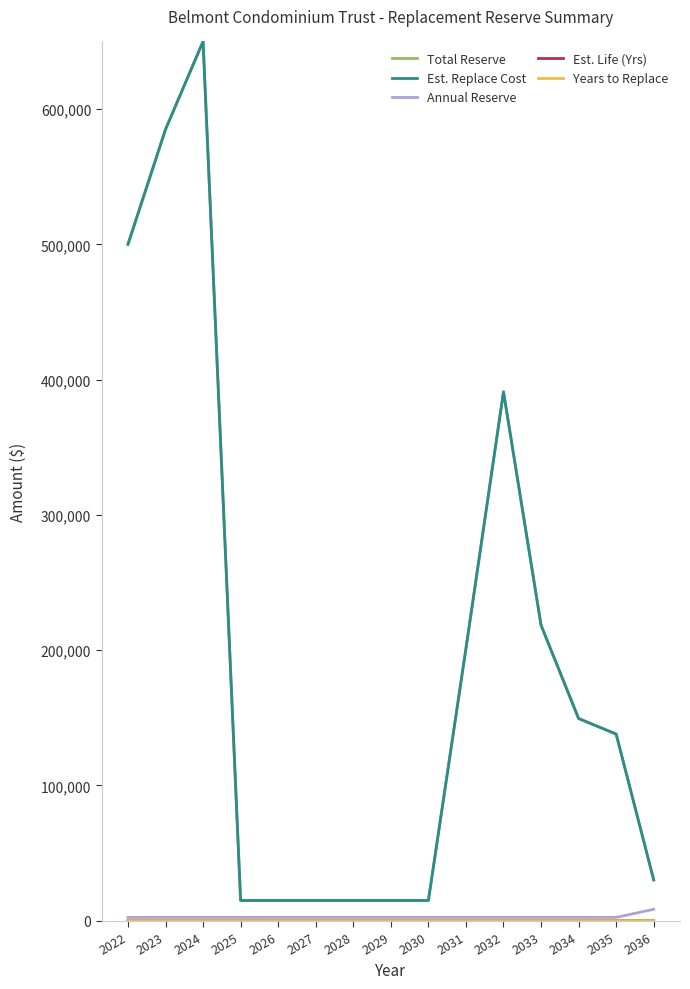

Which category has the highest value in the Years to Replace series?

2022